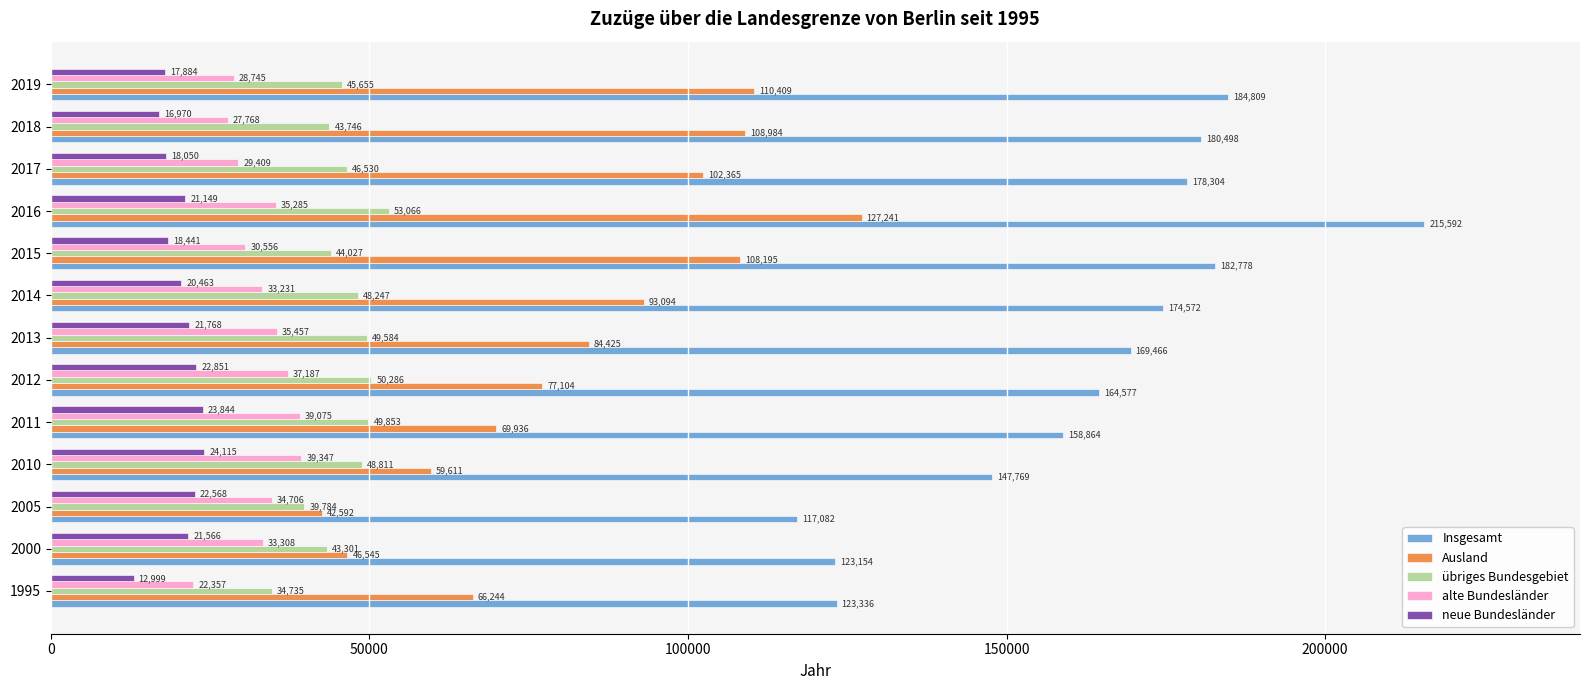

Which category has the highest value in the Ausland series?

2016